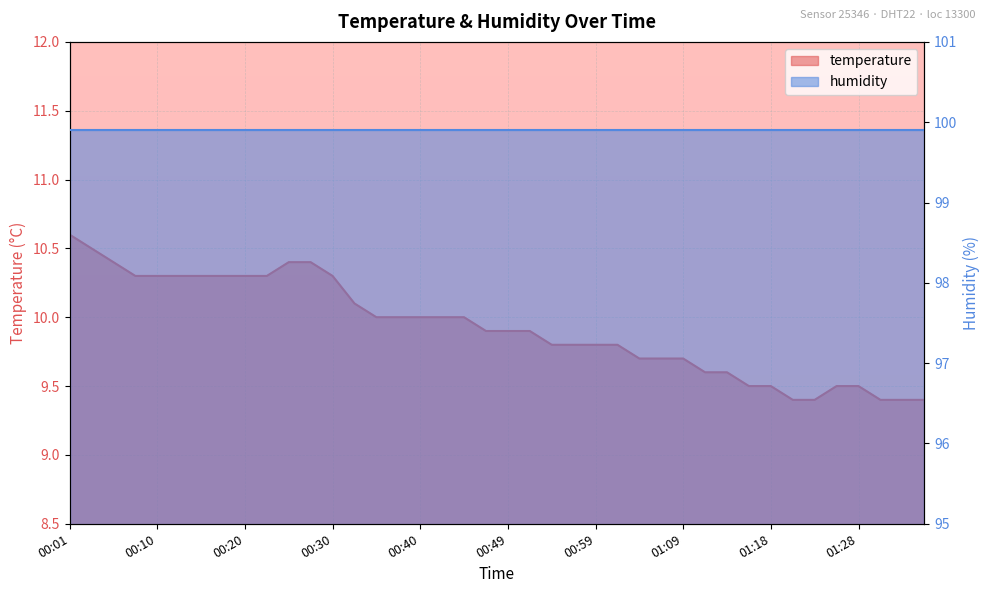

The chart shows a value of 9.4 at 01:23. True or false?

True